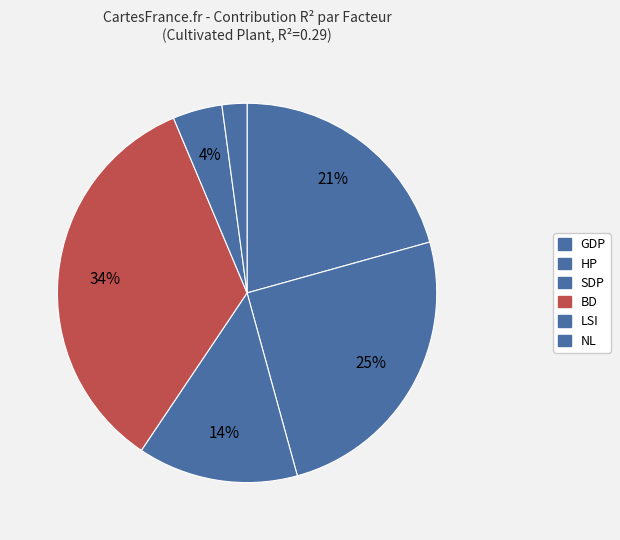

Count the number of slices in the pie.

6